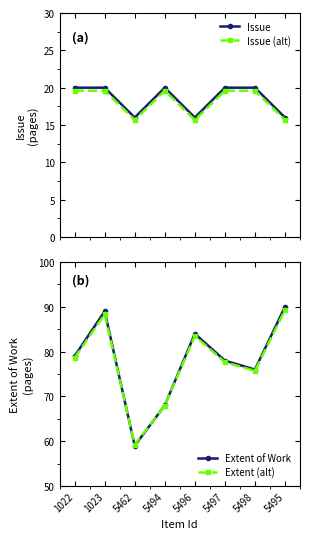

What is the average value of the Extent (alt) series?

77.5